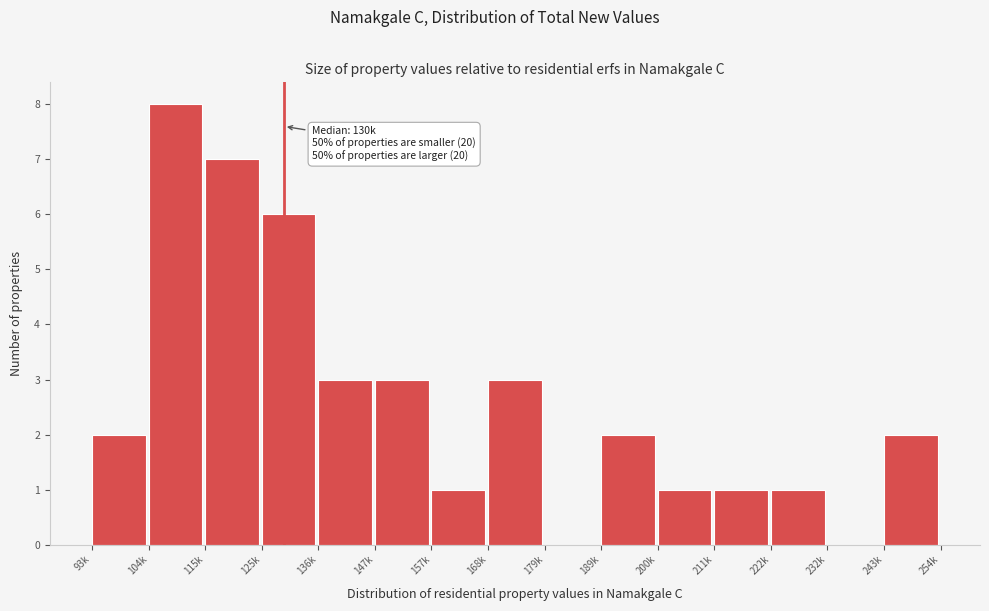

Reading left to right, extract all data points from this chart.

93k=2	104k=8	115k=7	125k=6	136k=3	147k=3	157k=1	168k=3	179k=0	189k=2	200k=1	211k=1	222k=1	232k=0	243k=2